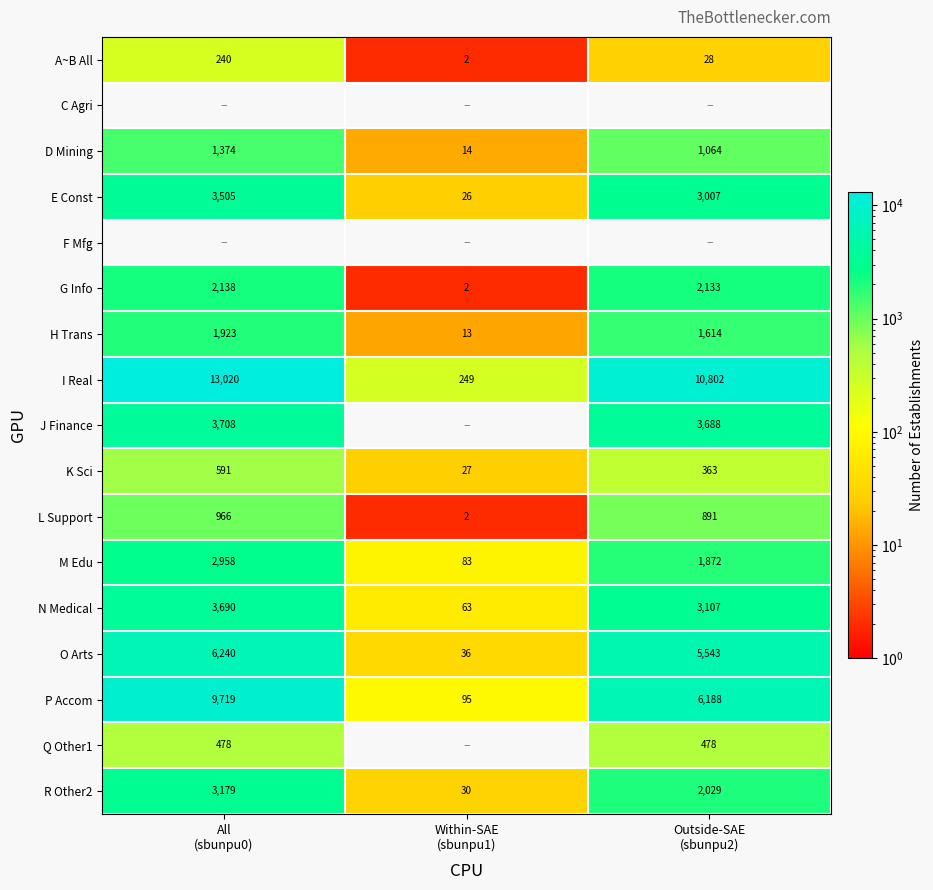

What is the sum of all A~B All values?

270